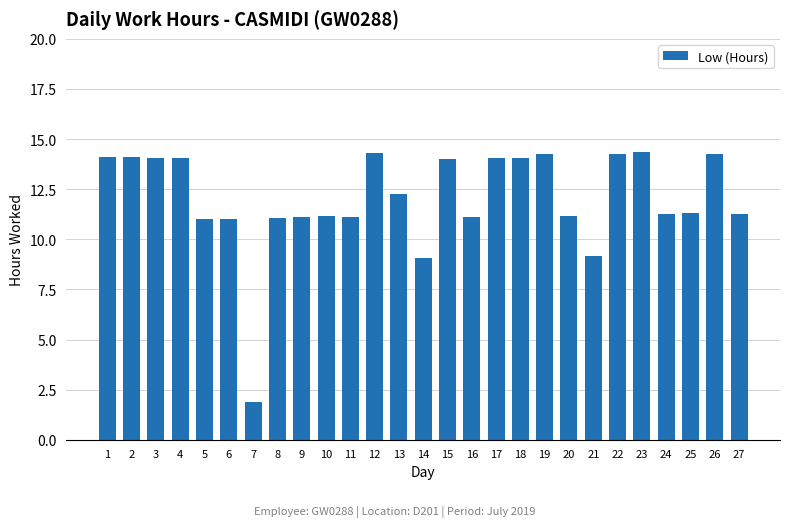

Does the chart contain any negative values?

No